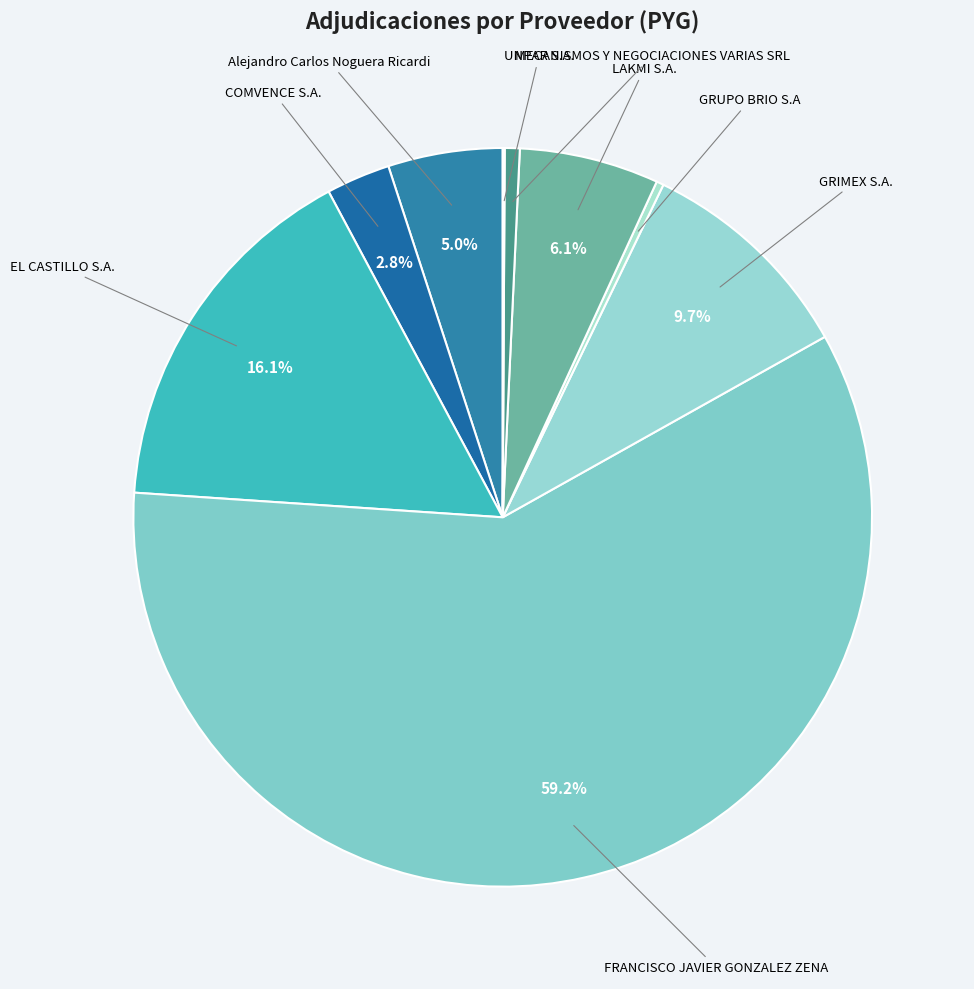

Which has a higher value, LAKMI S.A. or COMVENCE S.A.?

LAKMI S.A.